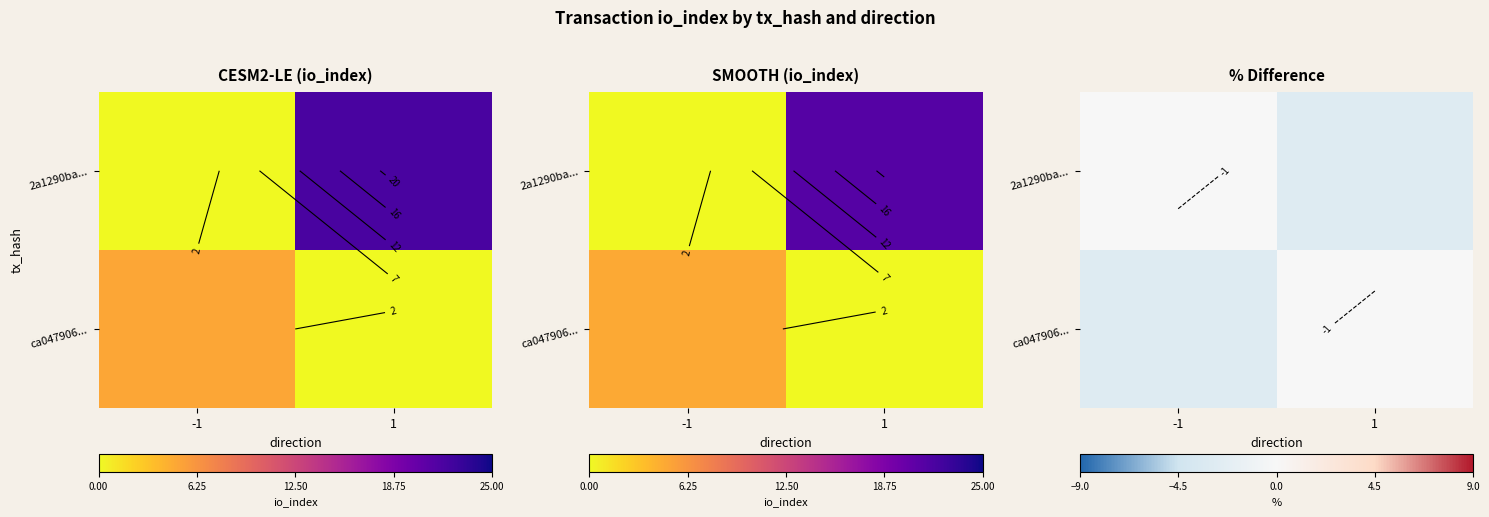

Rank the categories by ca047906... value from lowest to highest.

-1, 1